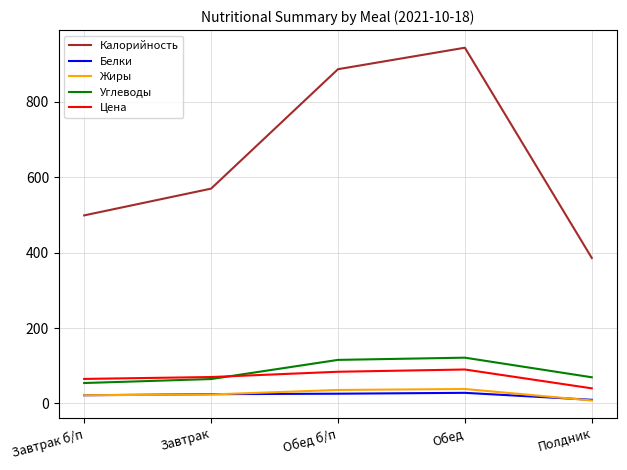

What is the minimum value shown in the chart?

7.7